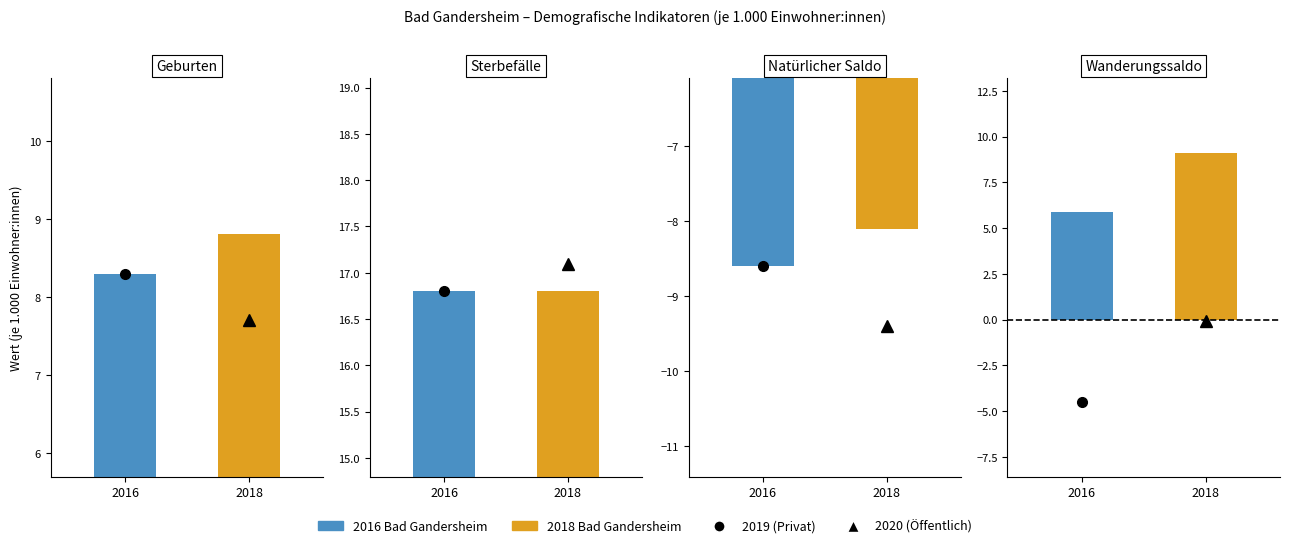

What is the minimum value shown in the chart?

-9.4